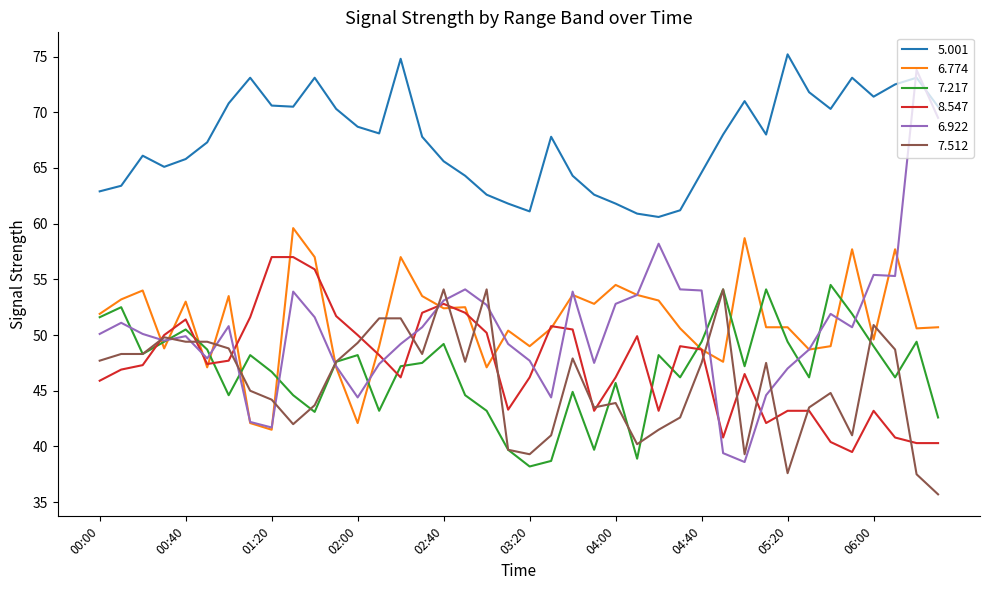

True or false: 5.001 and 6.774 intersect in this chart.

False